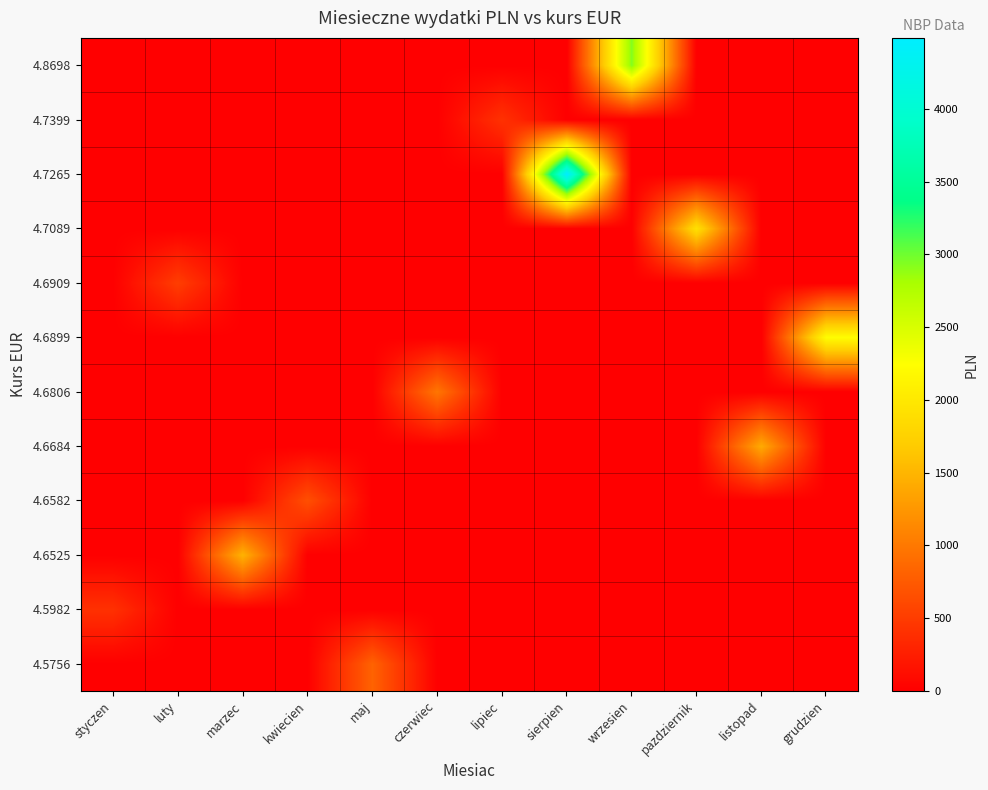

Which has a higher value, grudzien or pazdziernik?

grudzien